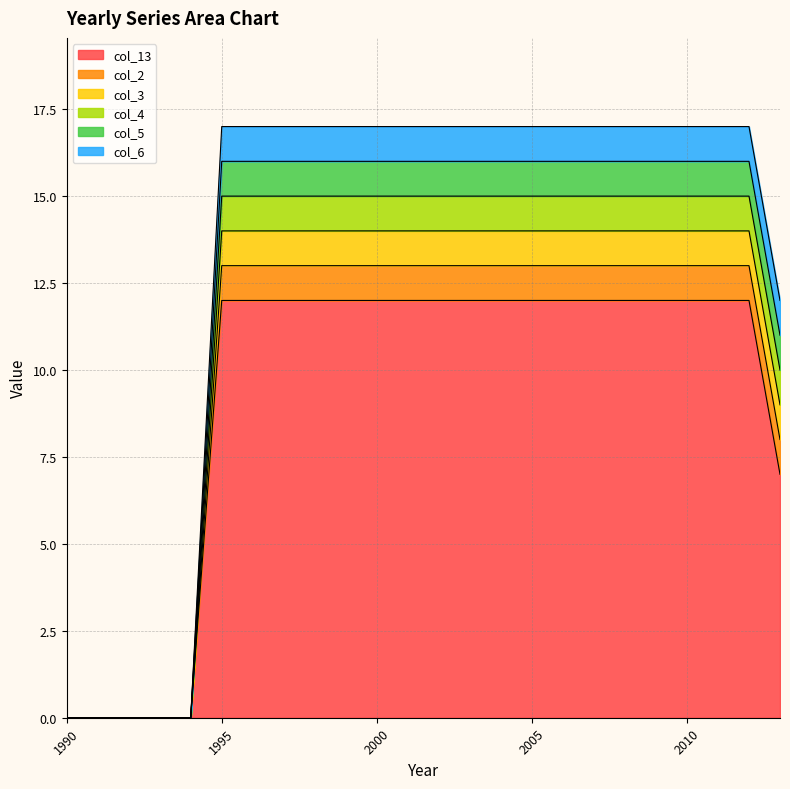

Does the chart have visible grid lines?

Yes